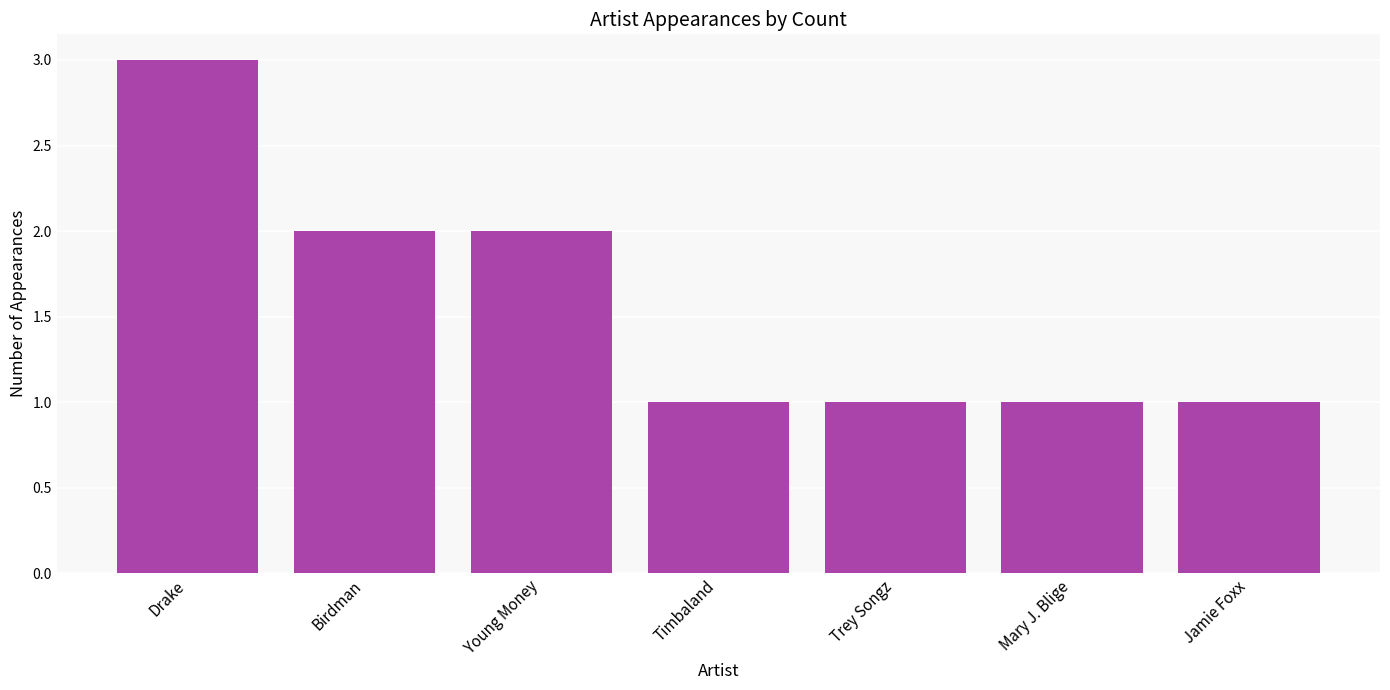

Which category has the highest value across all series?

Drake